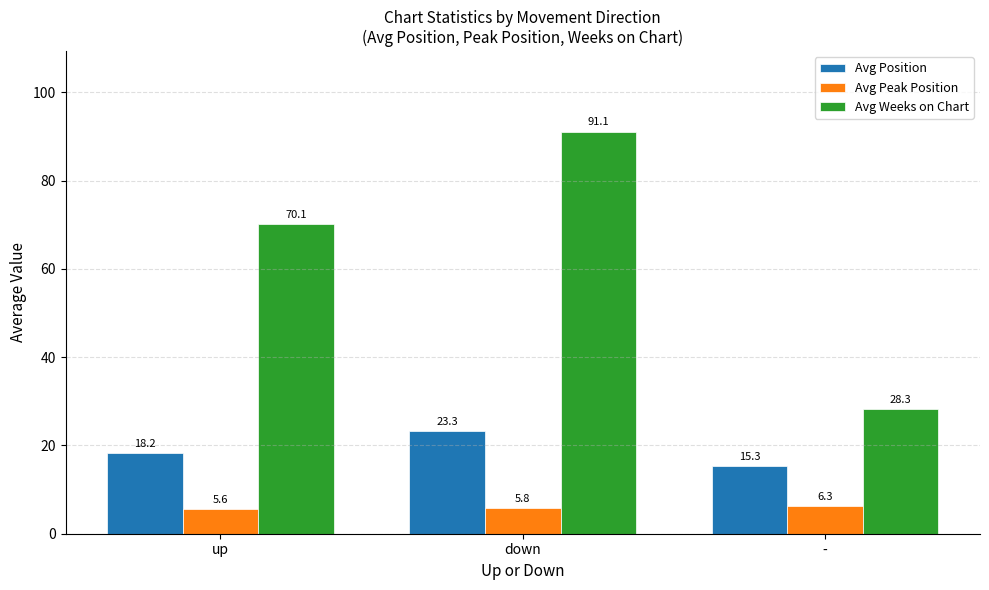

What is the sum of all Avg Weeks on Chart values?

189.5